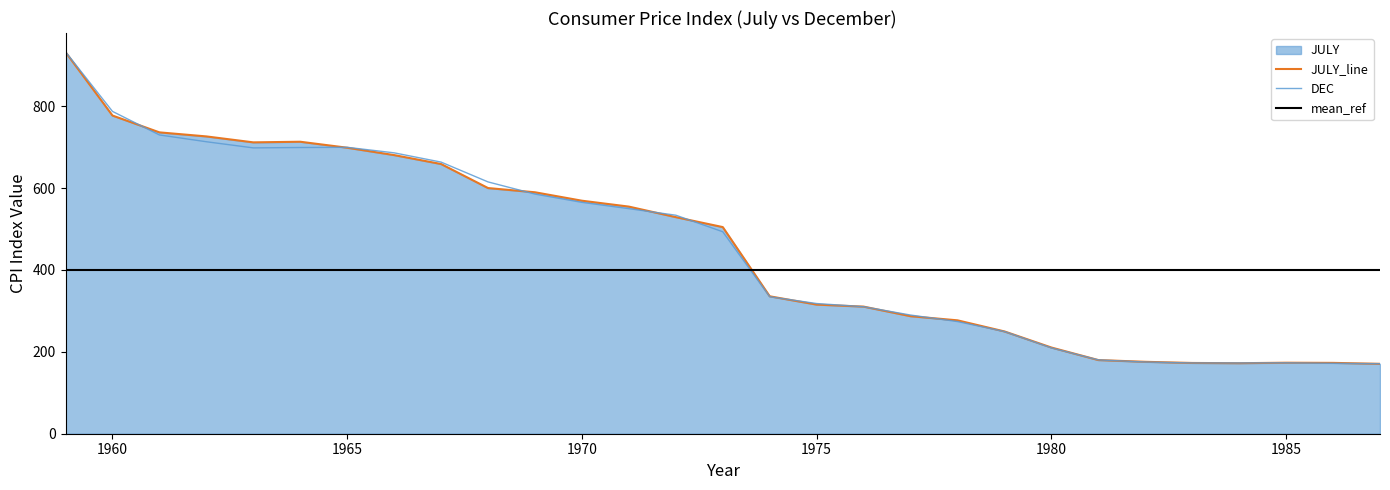

What is the total value across all series at 1959?

1864.6